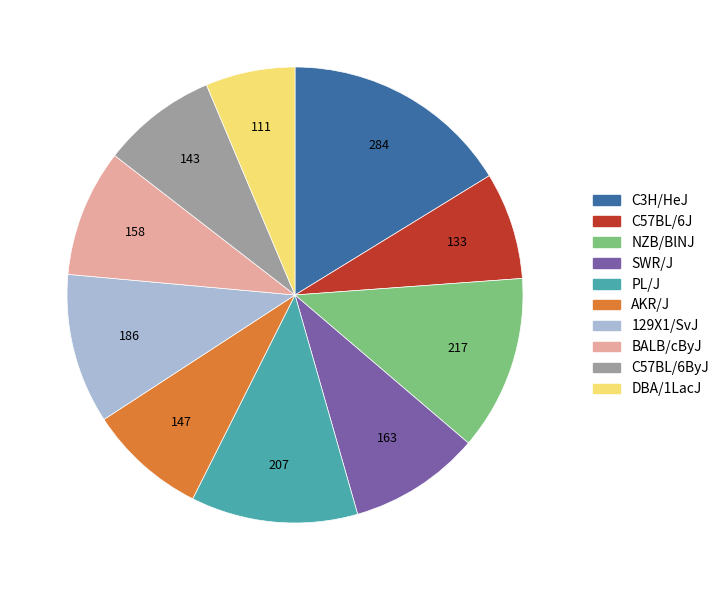

Approximately how many times larger is the value at C57BL/6J compared to C57BL/6ByJ?

0.9